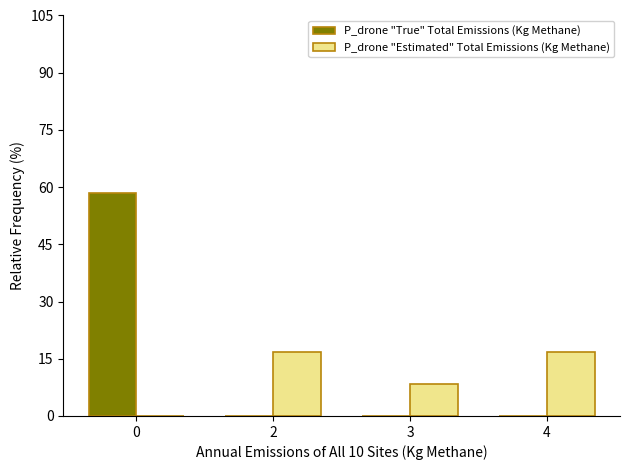

How many data points in P_drone "Estimated" Total Emissions (Kg Methane) are above 16?

2